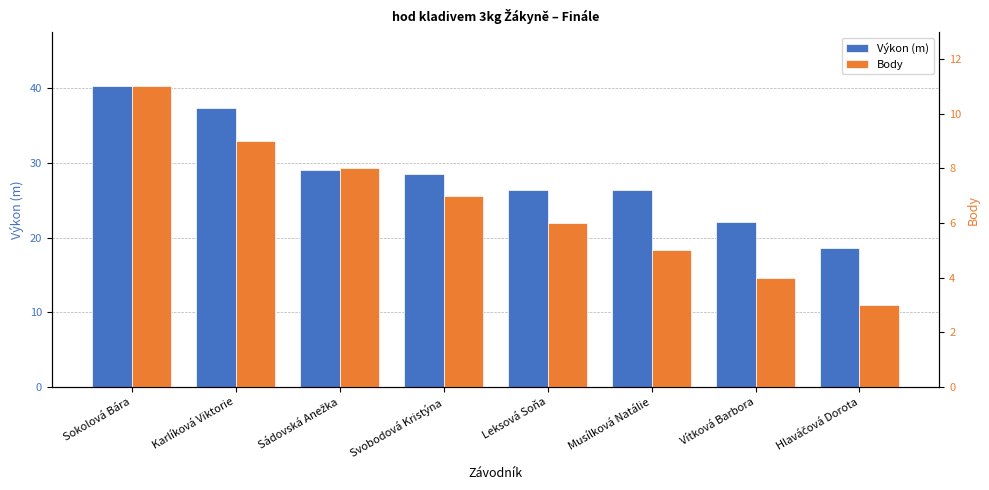

Rank the series at Hlaváčová Dorota from lowest to highest value.

Body, Výkon (m)